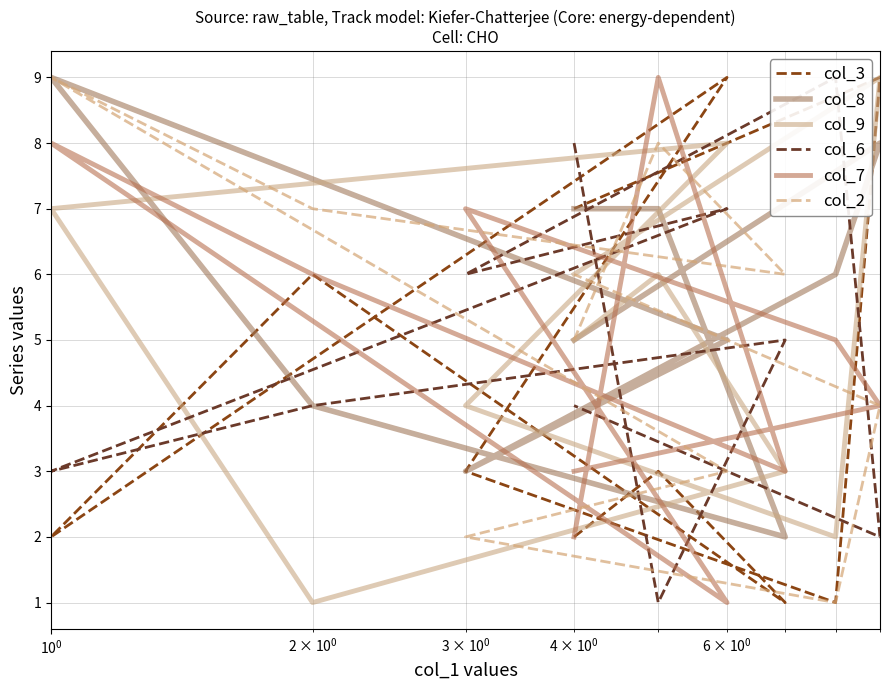

What are all the series names shown in the legend?

col_3, col_8, col_9, col_6, col_7, col_2